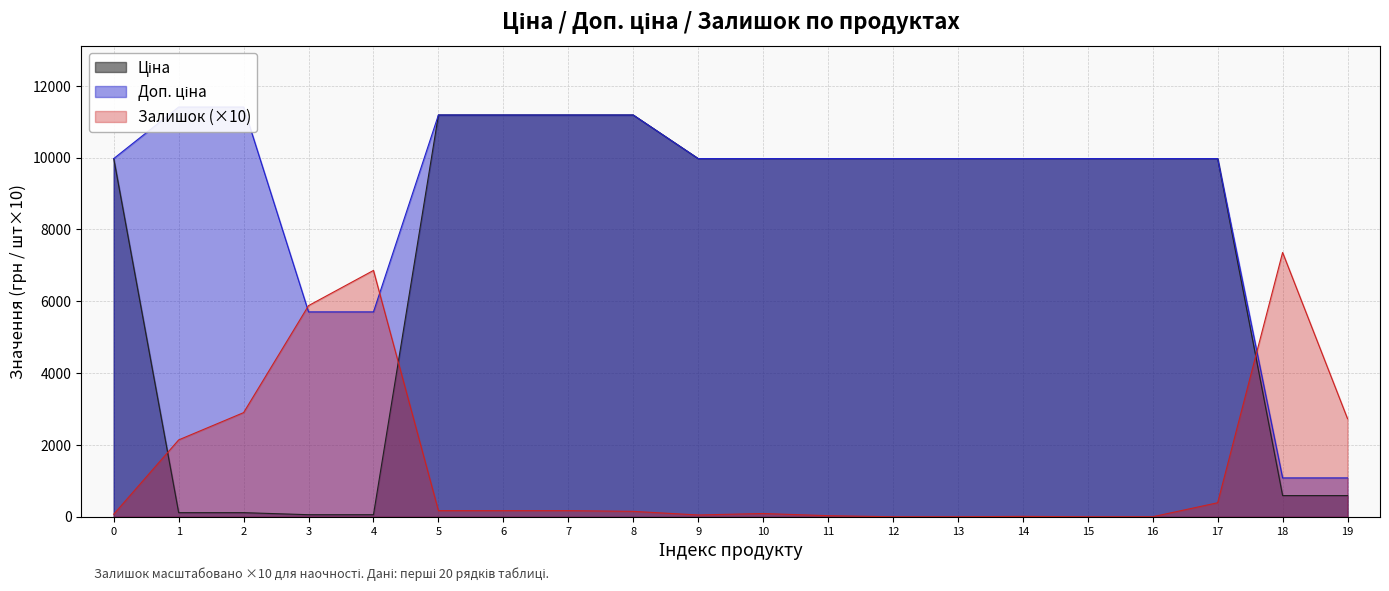

True or false: Доп. ціна has more than 2 points higher than both neighbors.

False